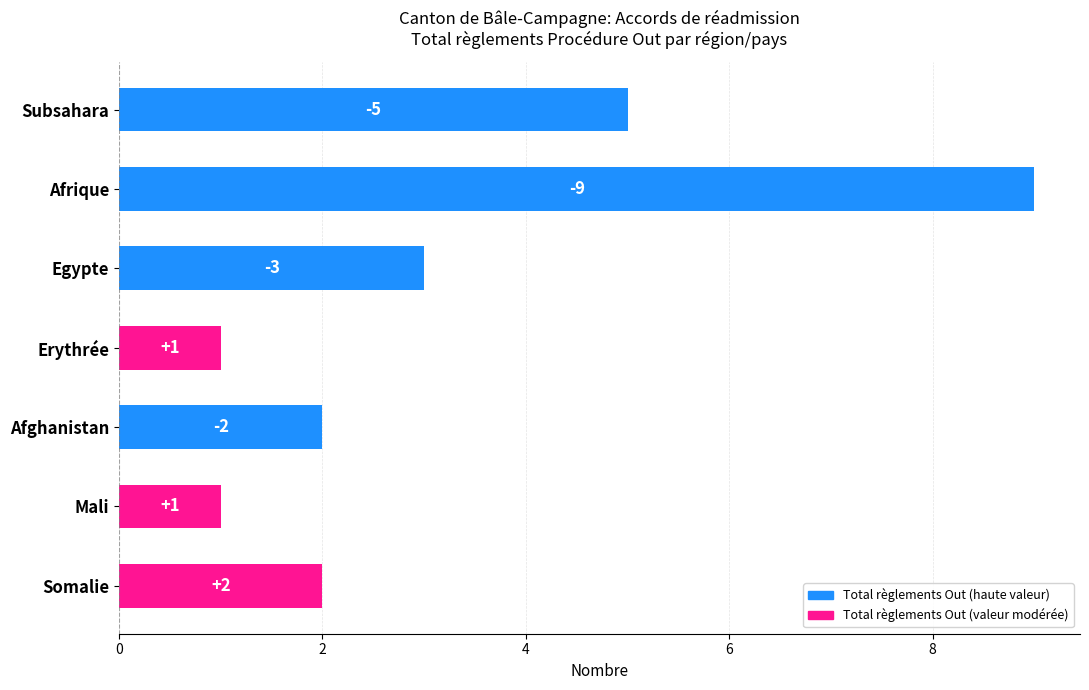

What is the smallest value displayed?

1